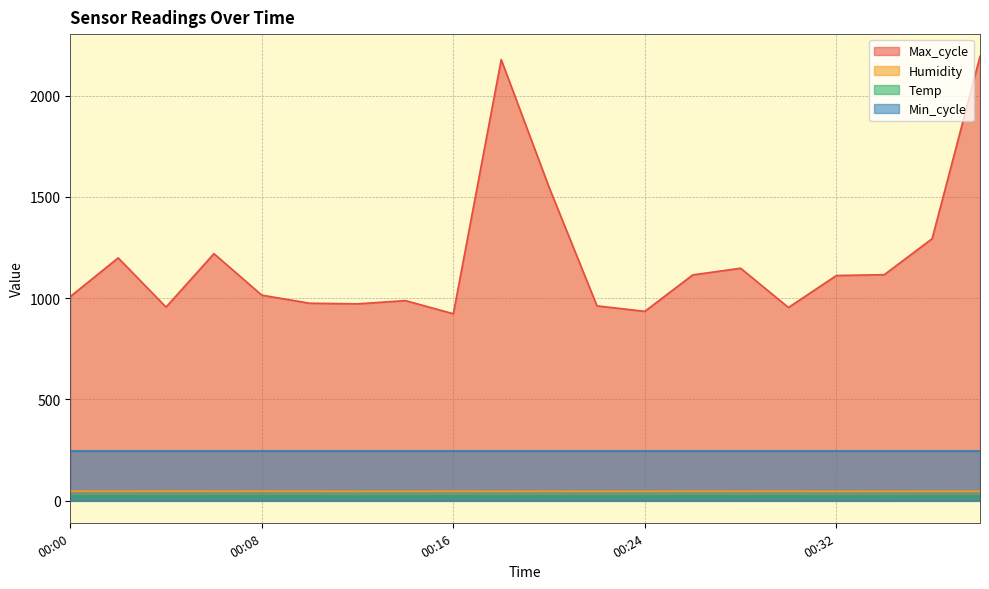

Count the Humidity values in the range 45 to 46.

17